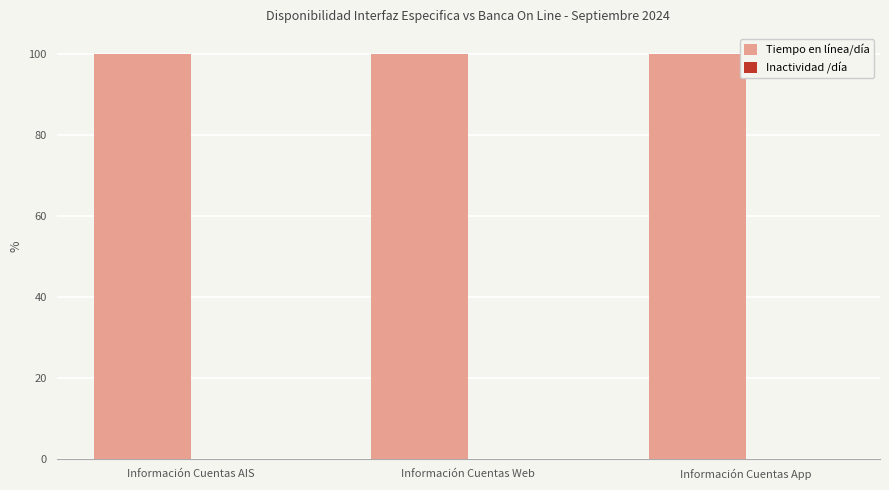

What is the approximate value of Tiempo en línea/día at Información Cuentas AIS?

100.0